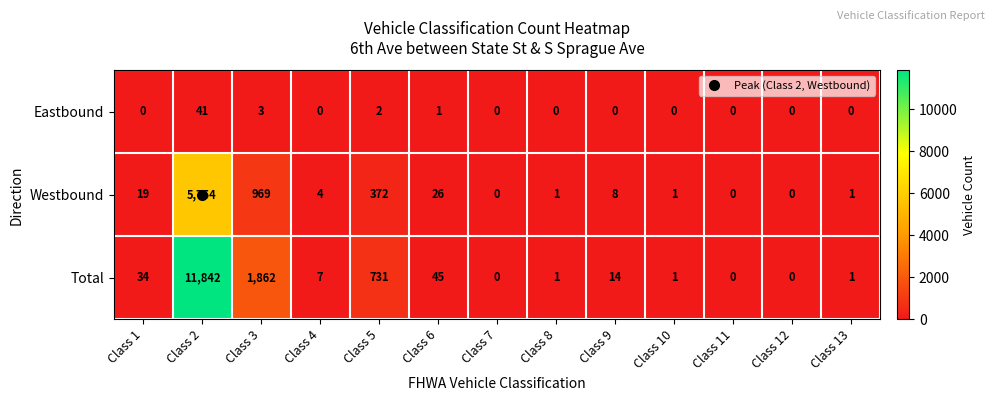

The value of Eastbound at Class 5 is 1. True or false?

False